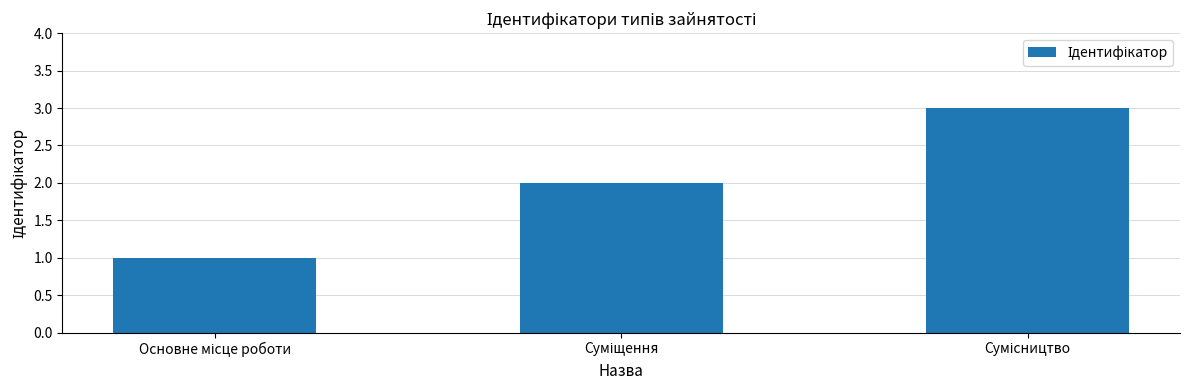

What is the maximum value shown in the chart?

3